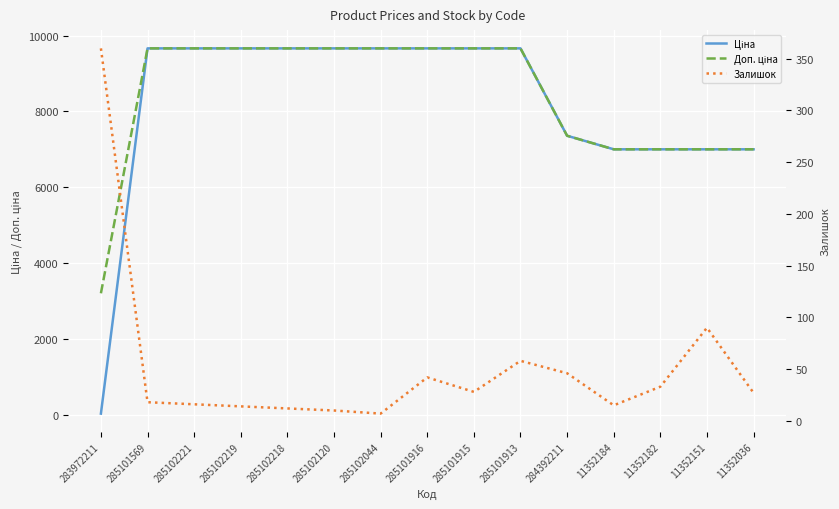

At which category is the sum across all series the highest?

285101913